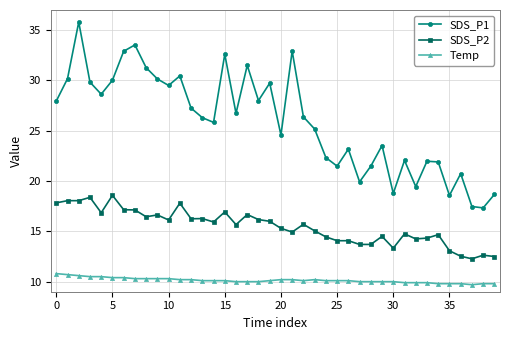

List the series in order of their overall mean, highest first.

SDS_P1, SDS_P2, Temp